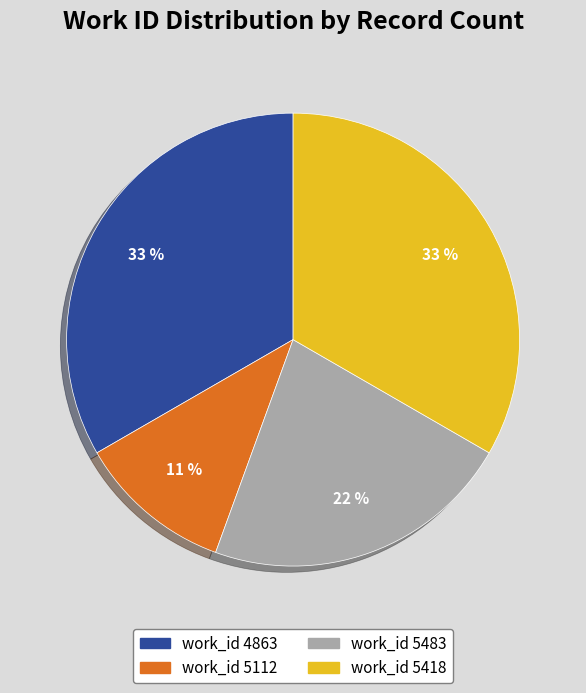

How many segments does this pie chart have?

4